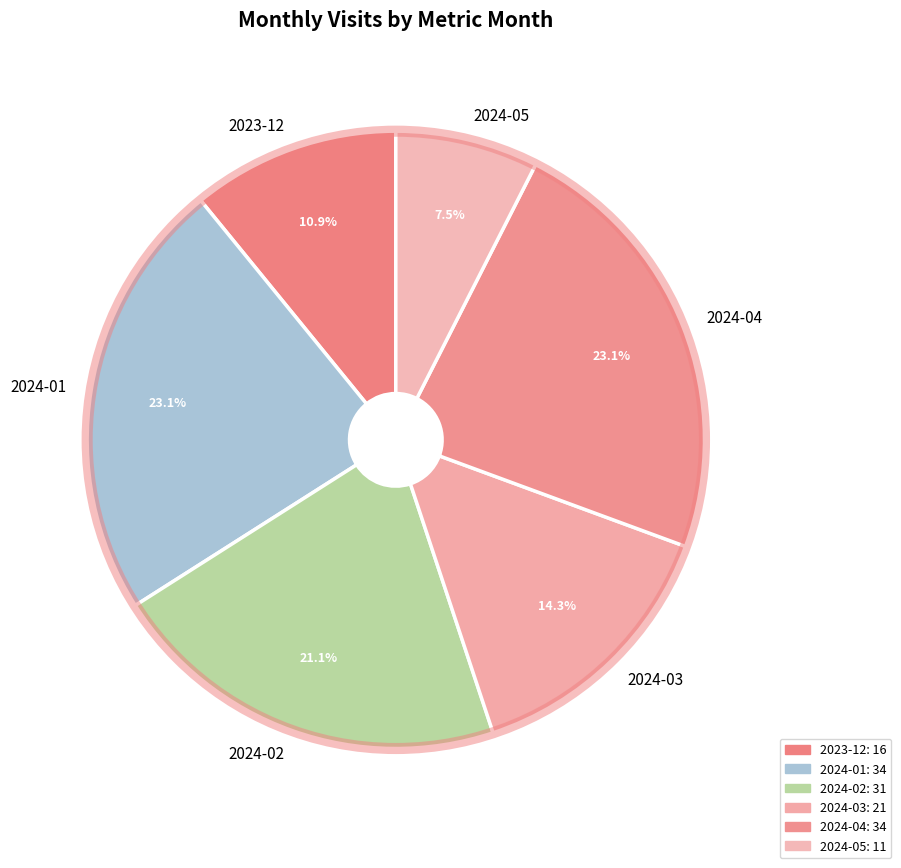

What is the total percentage of 2024-05 and 2023-12?

18.4%